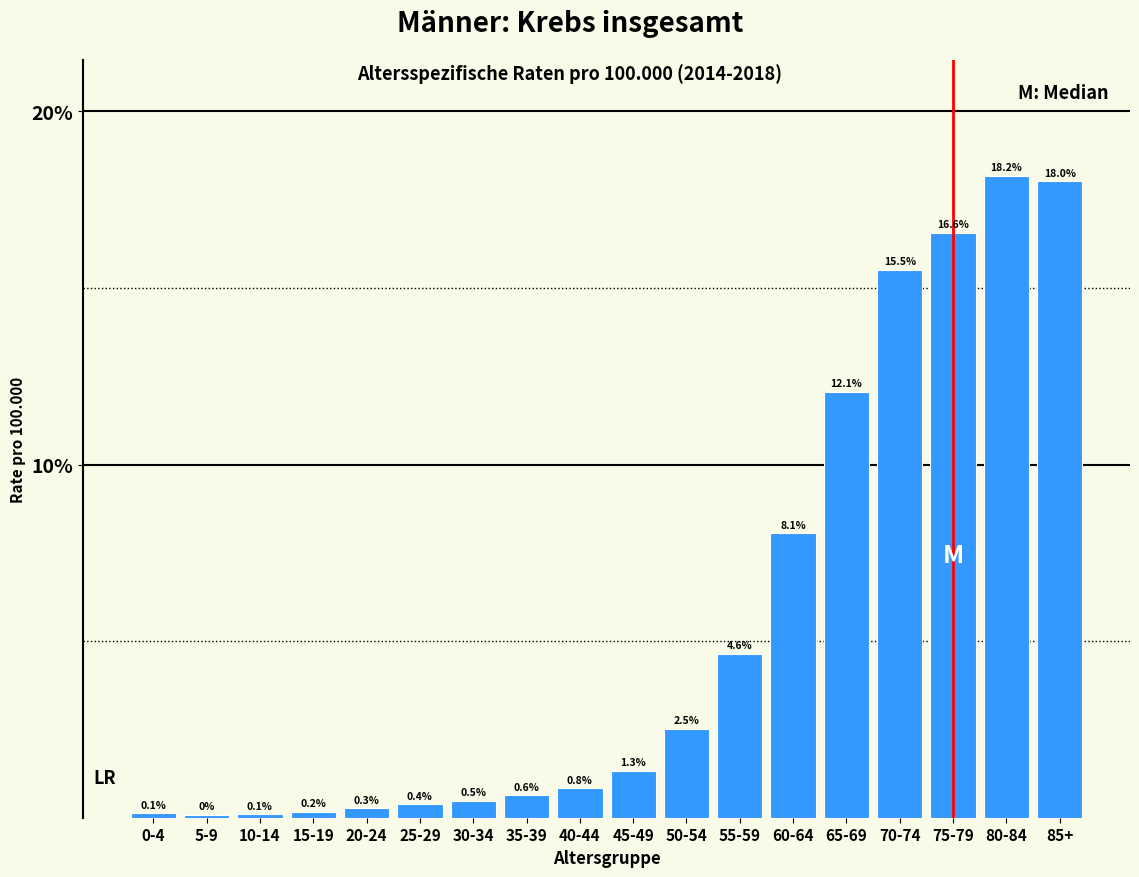

Reading left to right, extract all data points from this chart.

0.1	0.1	0.1	0.2	0.3	0.4	0.5	0.6	0.8	1.3	2.5	4.6	8.1	12.1	15.5	16.6	18.2	18.0